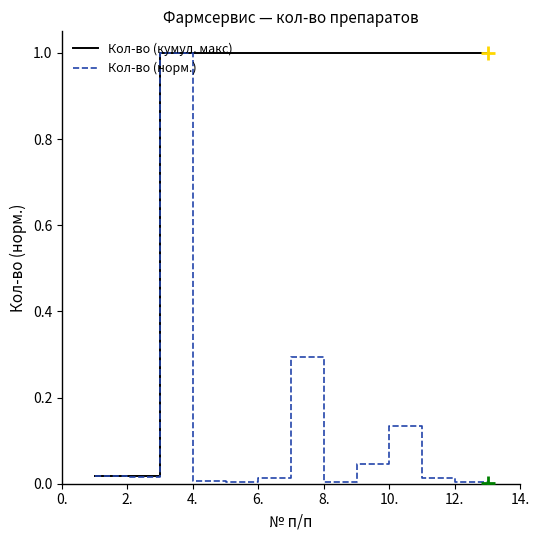

What is the greatest value displayed?

1.0